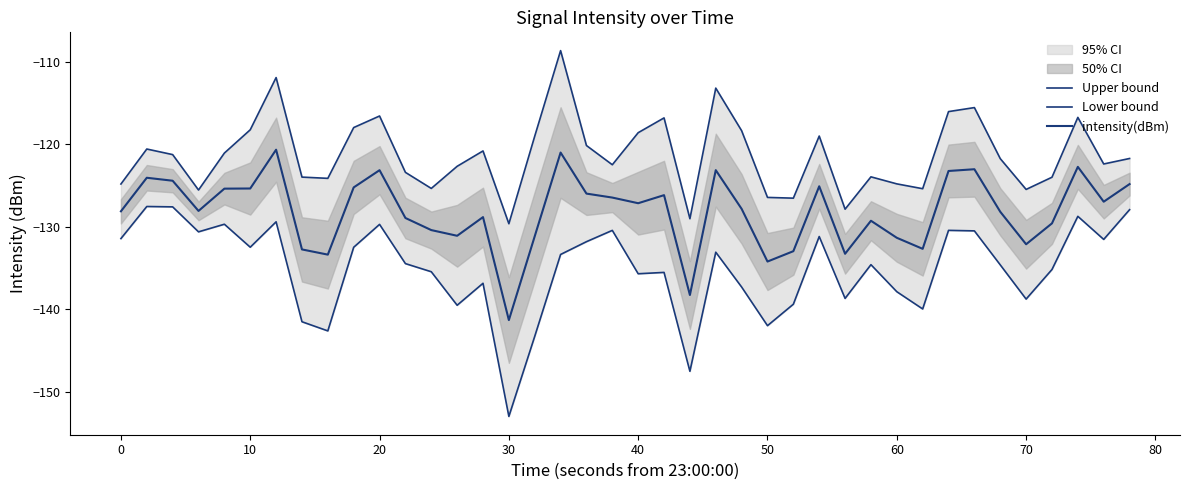

What is the value of the Lower bound point at the 18th from the left?

-133.4